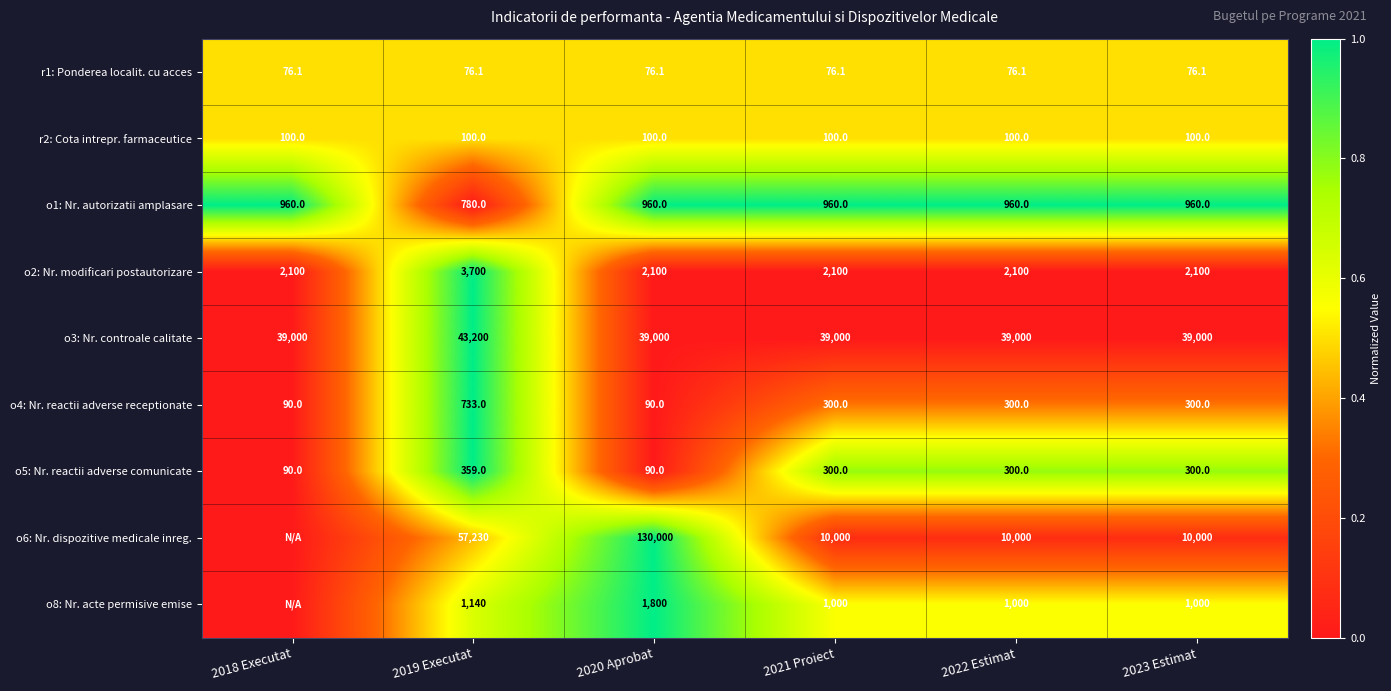

What is the average value of the o5: Nr. reactii adverse comunicate series?

239.8